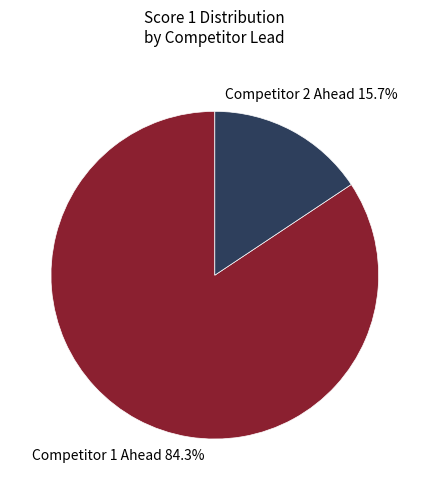

Which slice is the largest?

Competitor 1 Ahead 84.3%